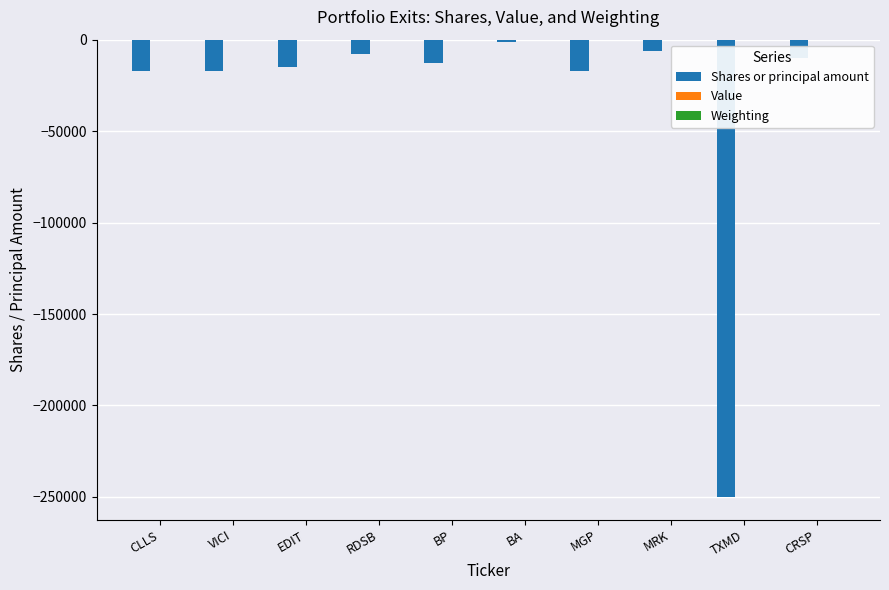

What is the sum of all Shares or principal amount values?

-354544.0